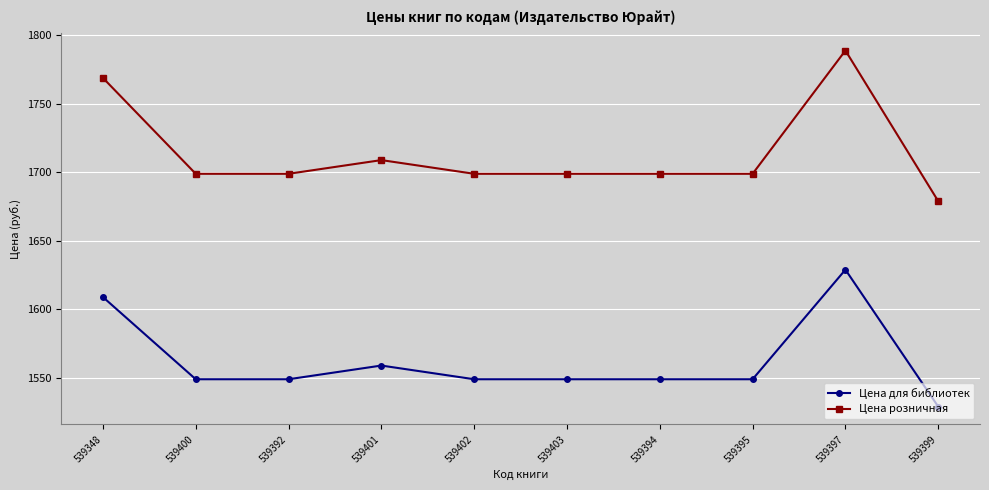

How many distinct data groups are displayed?

2